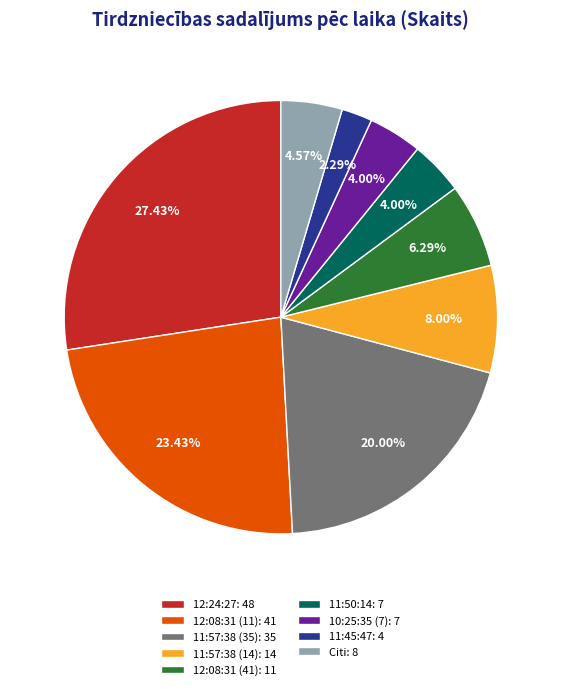

Which has a higher value, Citi: 8 or 10:25:35 (7): 7?

Citi: 8